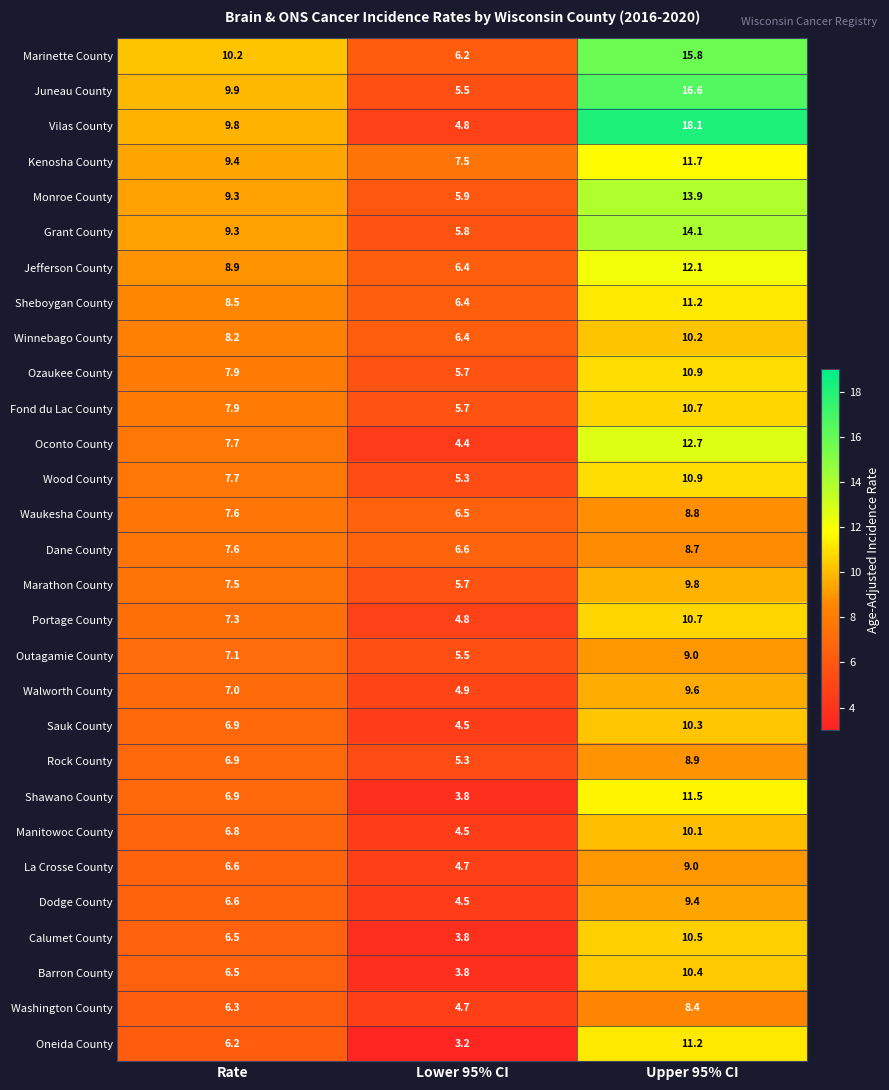

What is the average value of the Sauk County series?

7.2